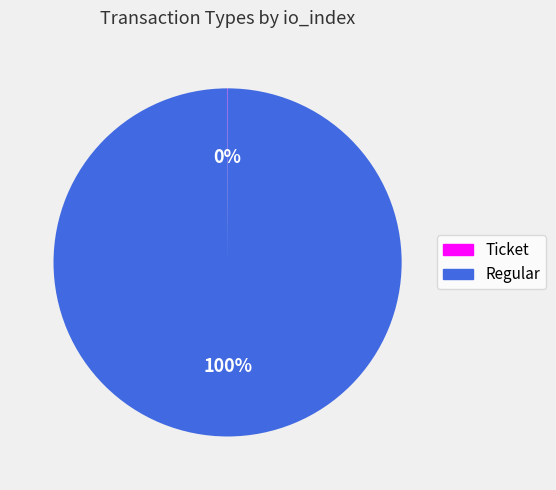

Is there a majority slice in this chart?

Yes